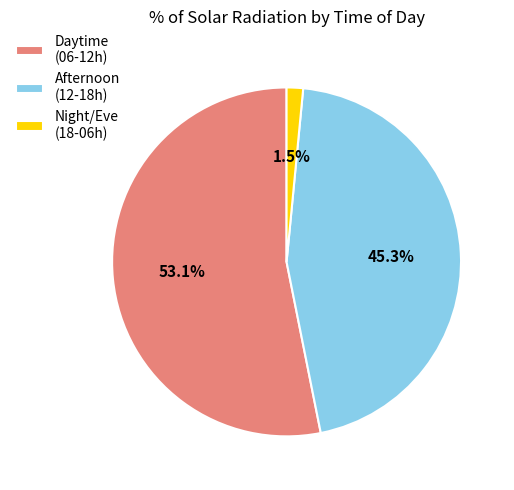

Which has a higher value, Daytime (06-12h) or Night/Eve (18-06h)?

Daytime (06-12h)